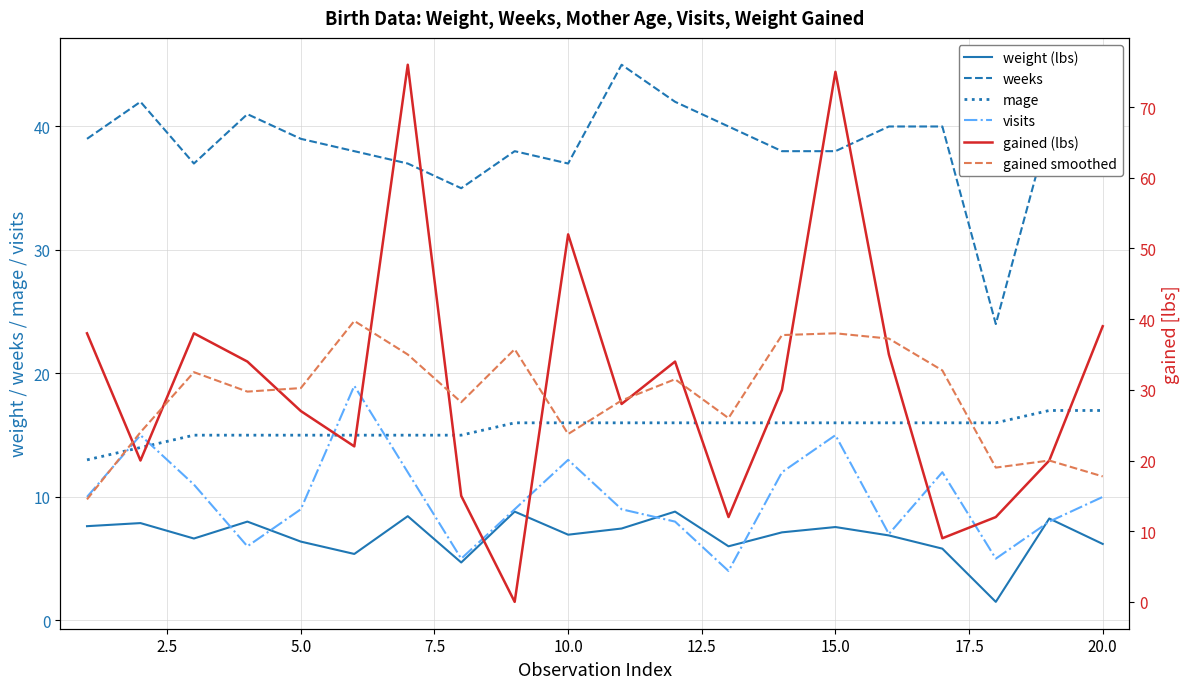

The visits series shows 15.5 at 0.0. True or false?

False